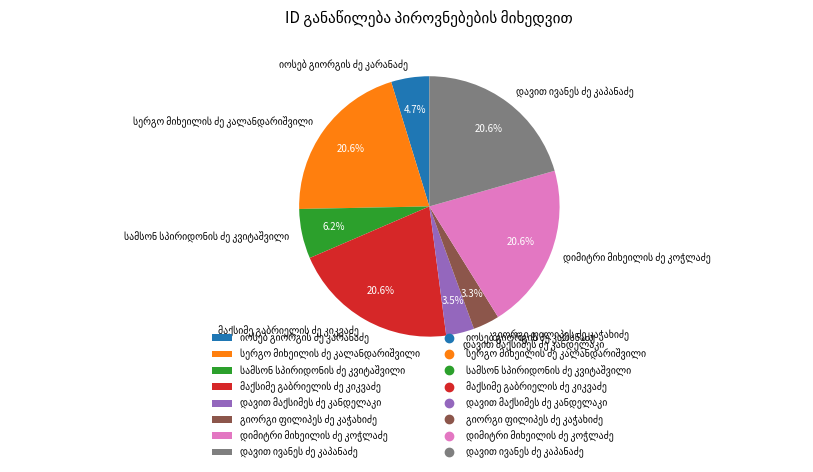

Is there any slice that represents more than half of the pie?

No